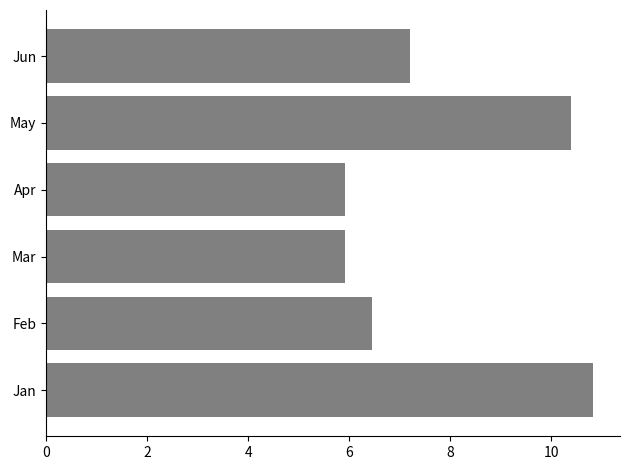

What is the difference between the maximum and minimum values?

4.9